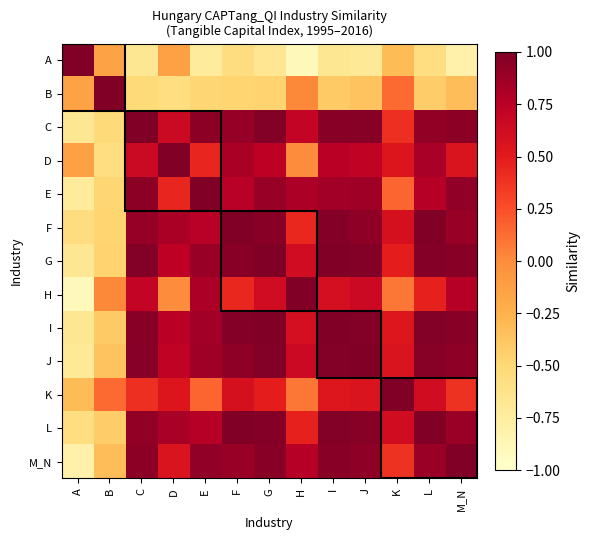

How many categories are shown in the chart?

13